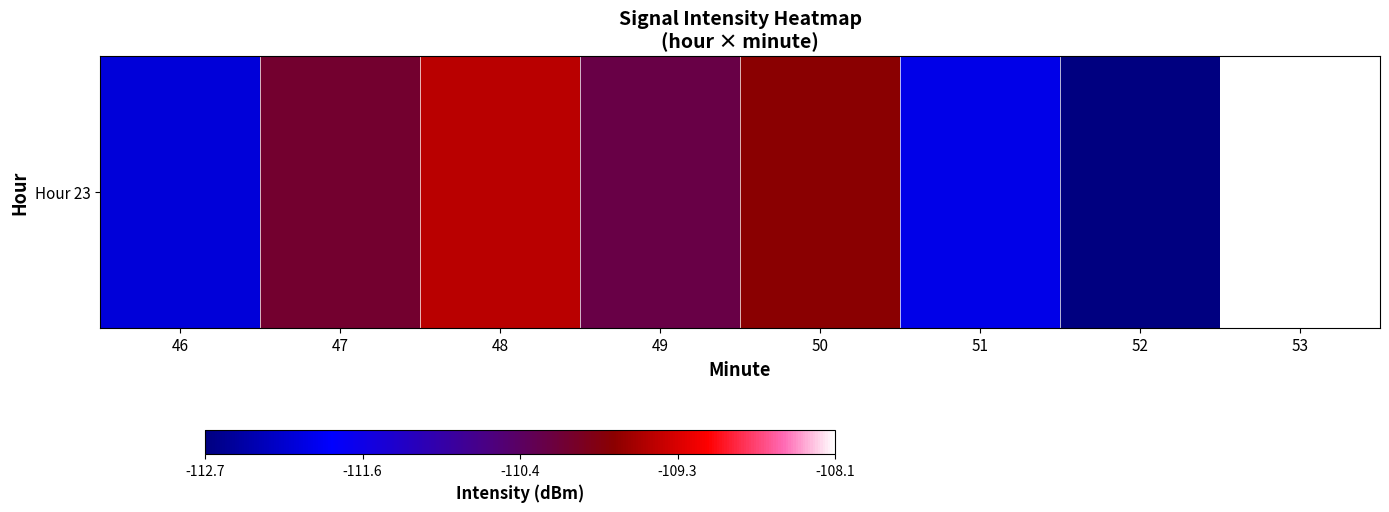

List the labels in order of value, smallest first.

52, 46, 51, 49, 47, 50, 48, 53